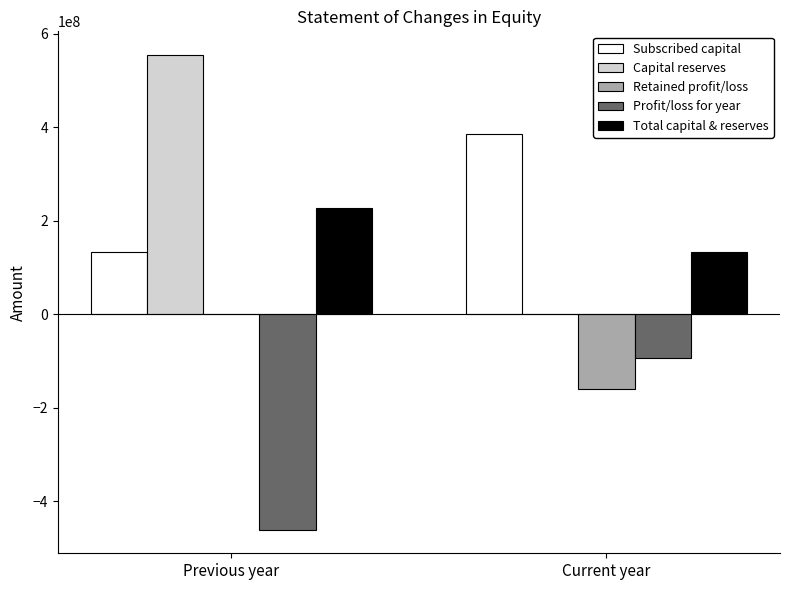

Is the value of Total capital & reserves at Current year greater than the value of Profit/loss for year at Current year?

Yes